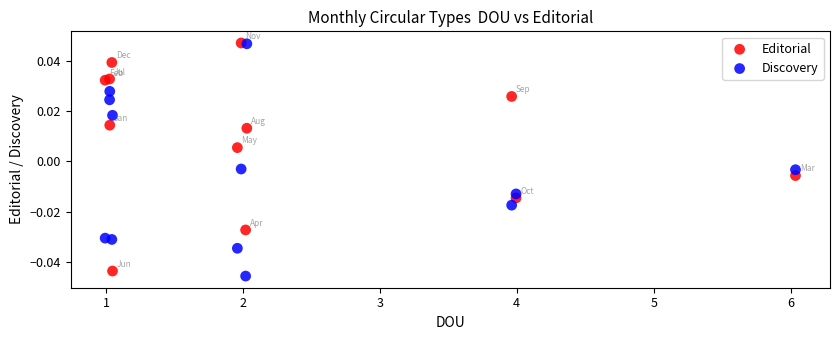

What are all the series names shown in the legend?

Editorial, Discovery